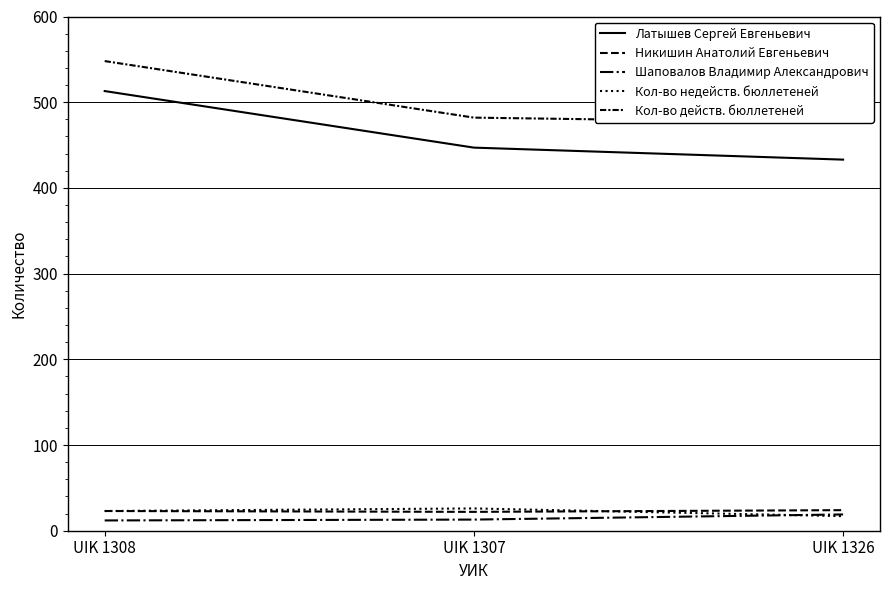

At which label does Никишин Анатолий Евгеньевич first exceed 23?

UIK 1326